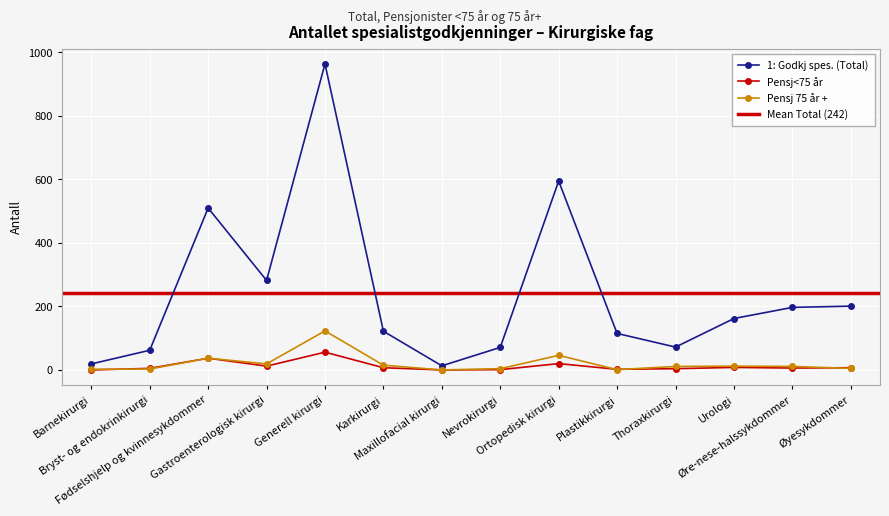

What is the total value across all series at Maxillofacial kirurgi?

13